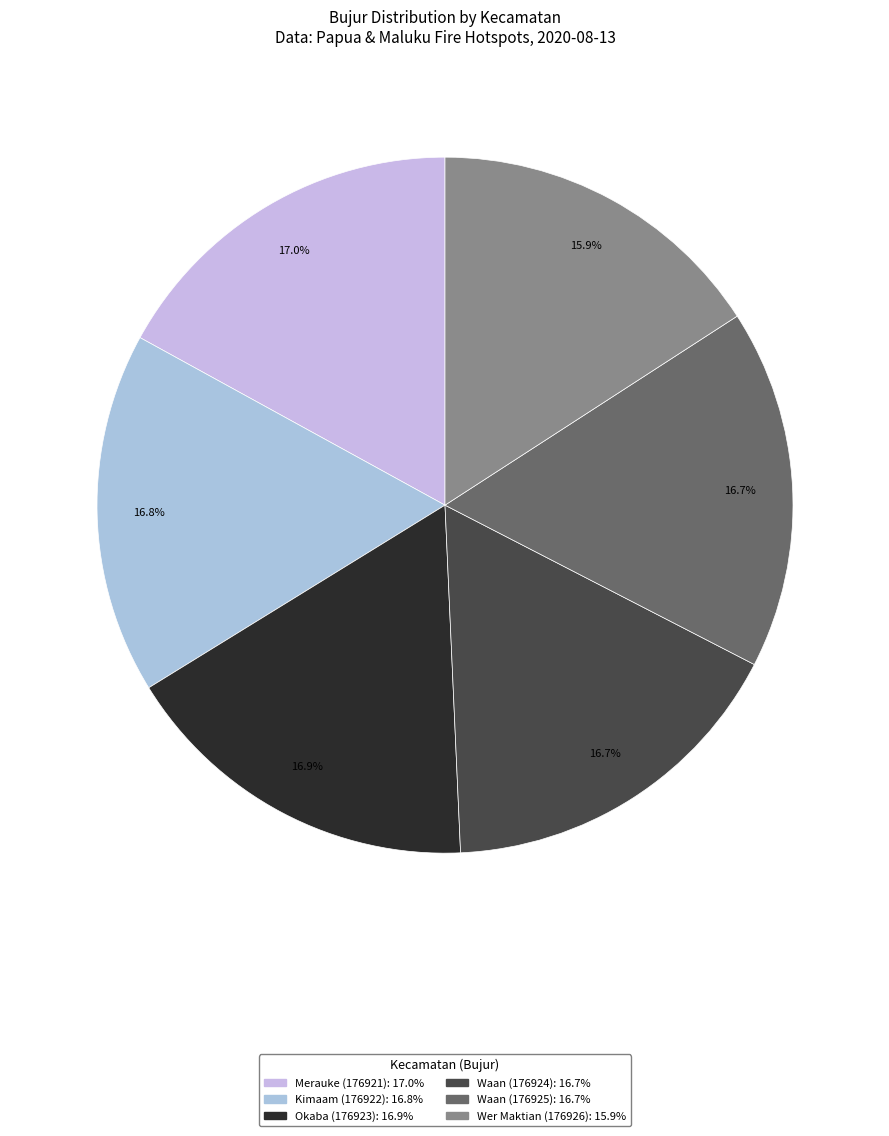

Is there a majority slice in this chart?

No